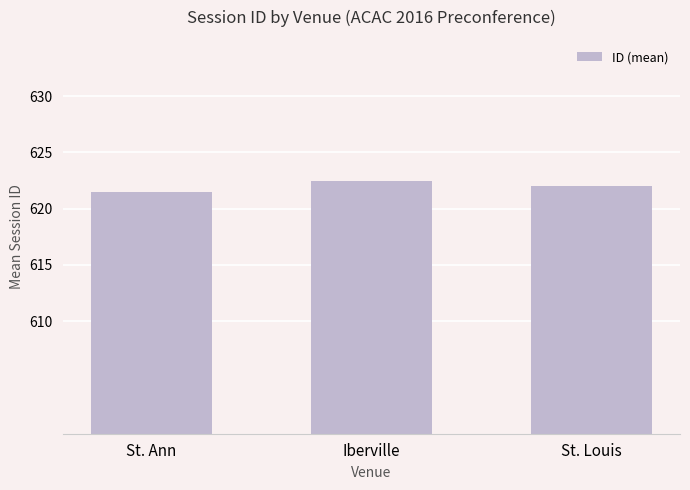

What is the smallest value displayed?

621.5